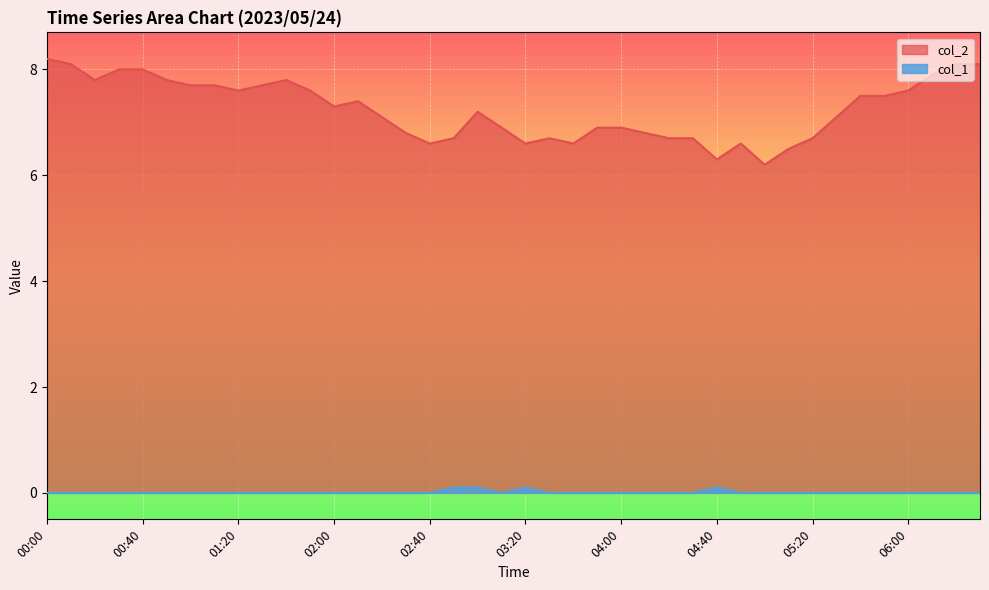

Reading left to right, what are all the values shown in this chart?

col_2: 8.2	8.1	7.8	8.0	8.0	7.8	7.7	7.7	7.6	7.7	7.8	7.6	7.3	7.4	7.1	6.8	6.6	6.7	7.2	6.9	6.6	6.7	6.6	6.9	6.9	6.8	6.7	6.7	6.3	6.6	6.2	6.5	6.7	7.1	7.5	7.5	7.6	7.9	8.1	8.1
col_1: 0.0	0.0	0.0	0.0	0.0	0.0	0.0	0.0	0.0	0.0	0.0	0.0	0.0	0.0	0.0	0.0	0.0	0.1	0.1	0.0	0.1	0.0	0.0	0.0	0.0	0.0	0.0	0.0	0.1	0.0	0.0	0.0	0.0	0.0	0.0	0.0	0.0	0.0	0.0	0.0